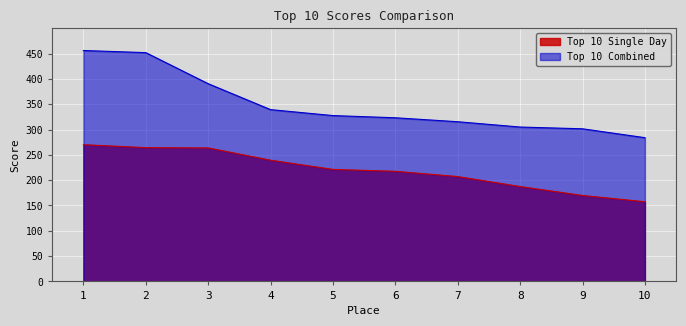

What is the difference between the maximum and minimum values in the Top 10 Combined series?

172.1